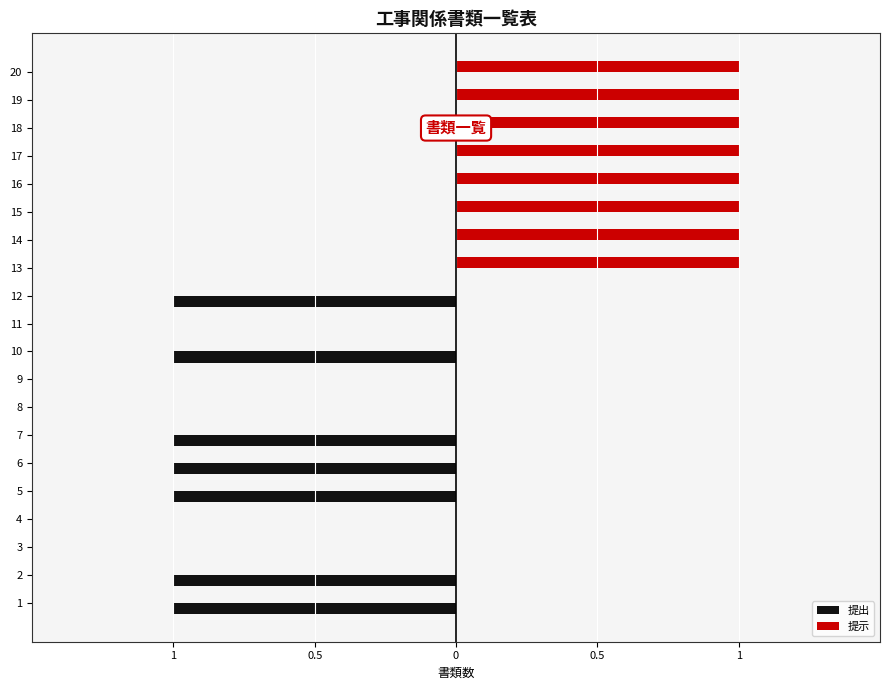

Is it true that 提出 equals 0 at 10?

False